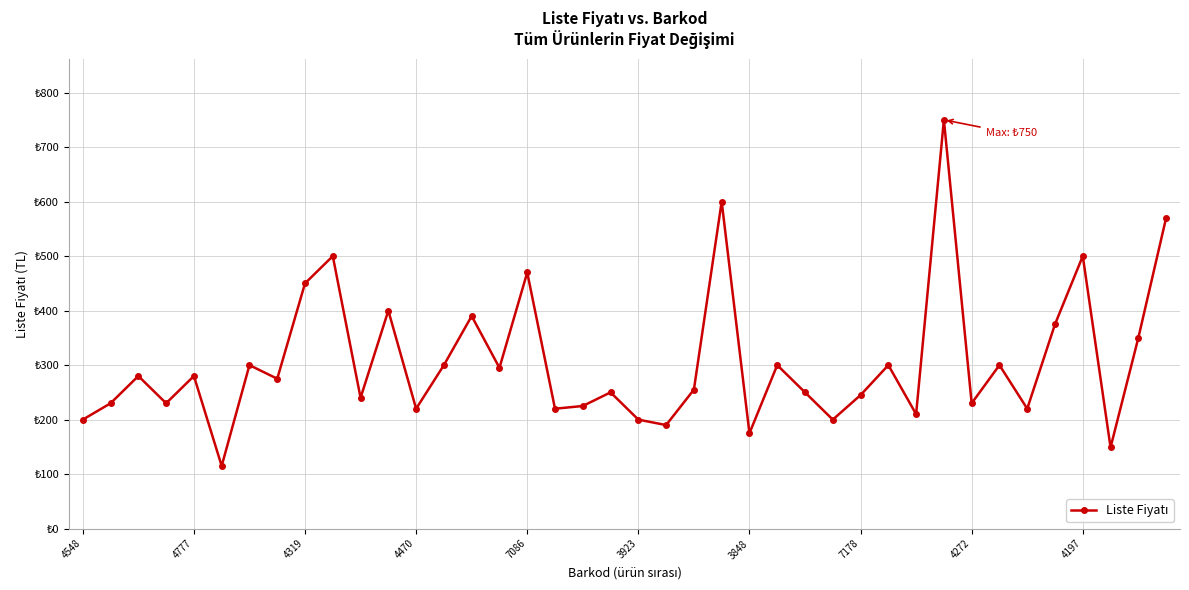

Reading right to left, list all the values displayed in this chart.

570	350	149	500	375	220	300	230	750	210	300	245	200	250	300	175	600	255	190	200	250	225	220	470	295	390	300	220	400	240	500	450	275	300	115	280	230	280	230	200